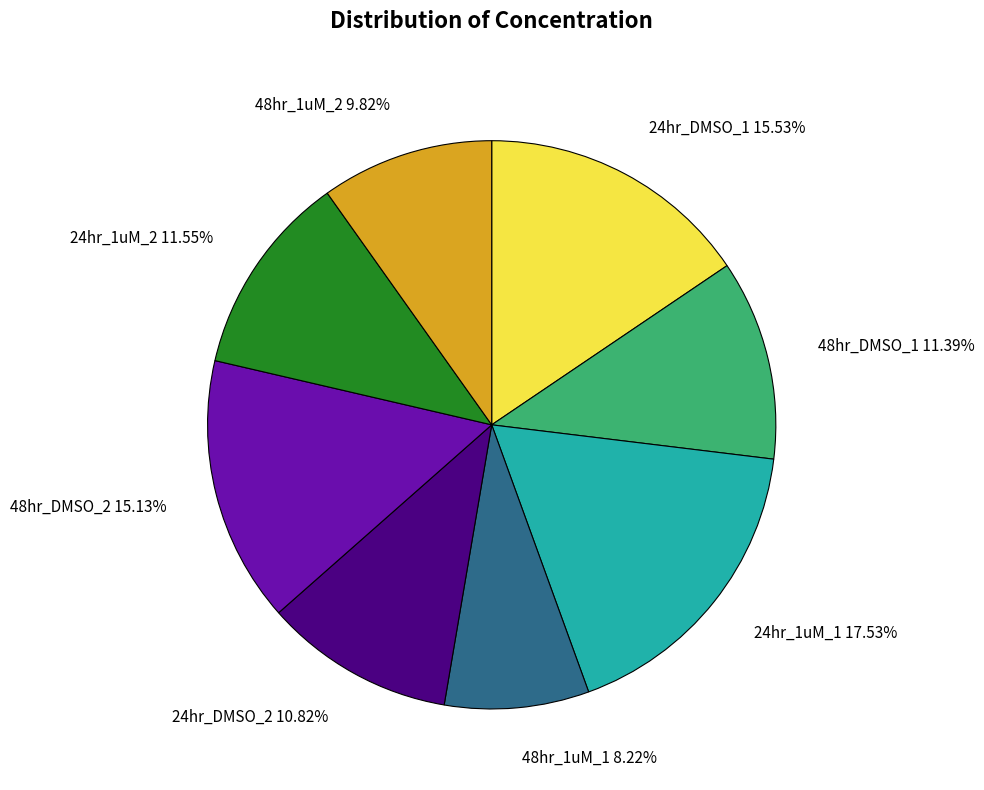

Between 24hr_1uM_1 and 48hr_DMSO_2, which is larger?

24hr_1uM_1